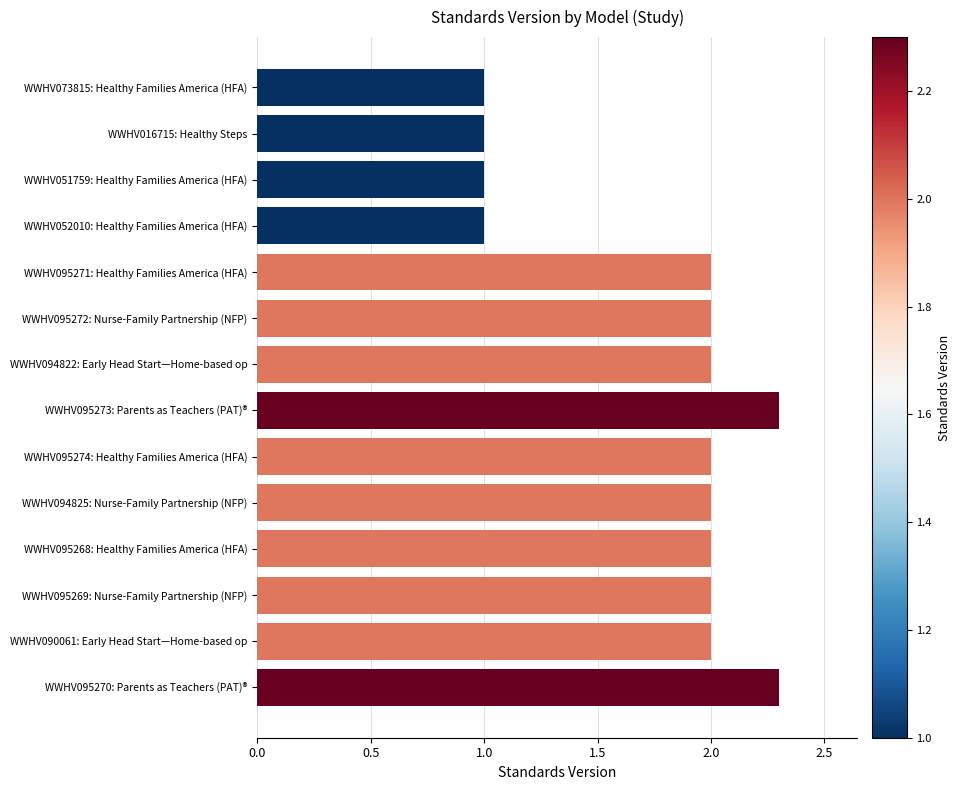

What is the smallest value displayed?

1.0